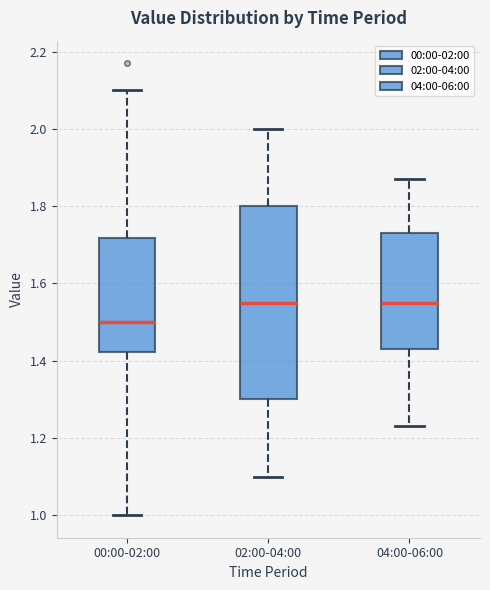

Which box is the tallest, from its lower edge to its upper edge?

02:00-04:00